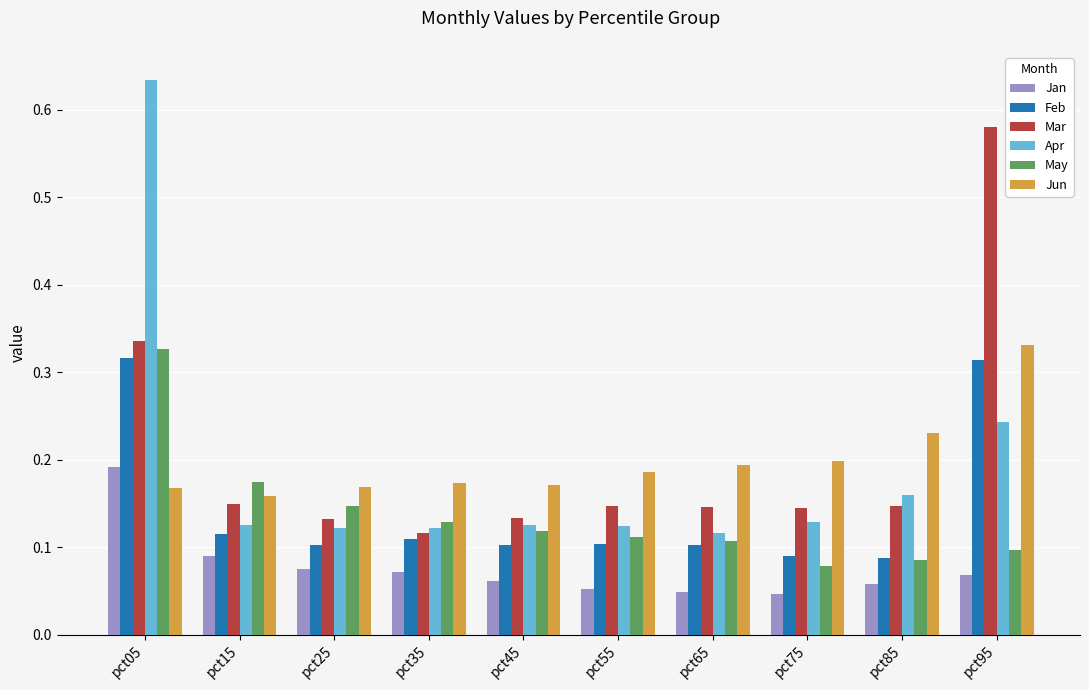

At which label does Mar reach its minimum?

pct35